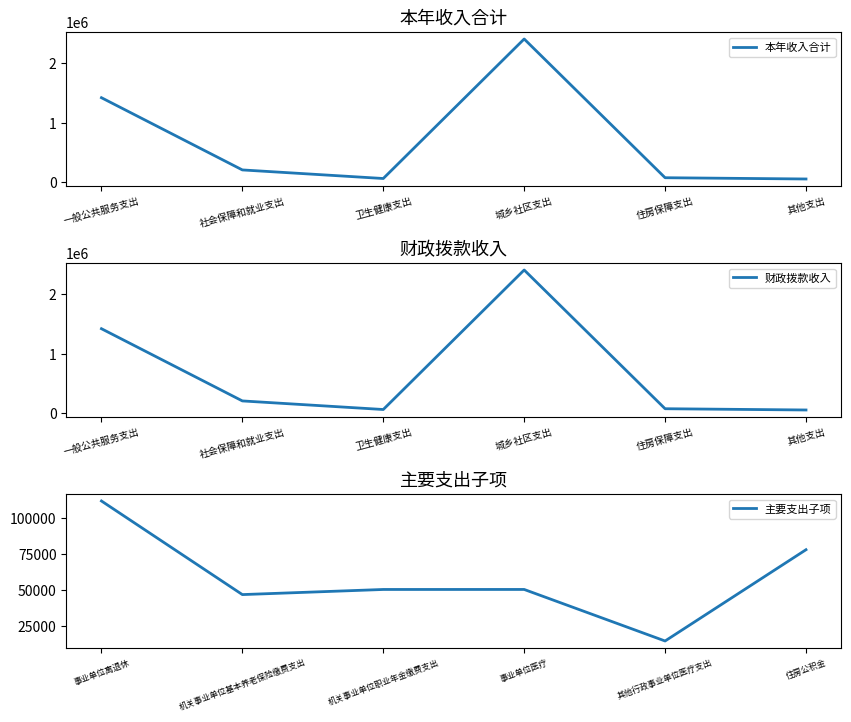

The 本年收入合计 series shows 18548.1 at 卫生健康支出. True or false?

False